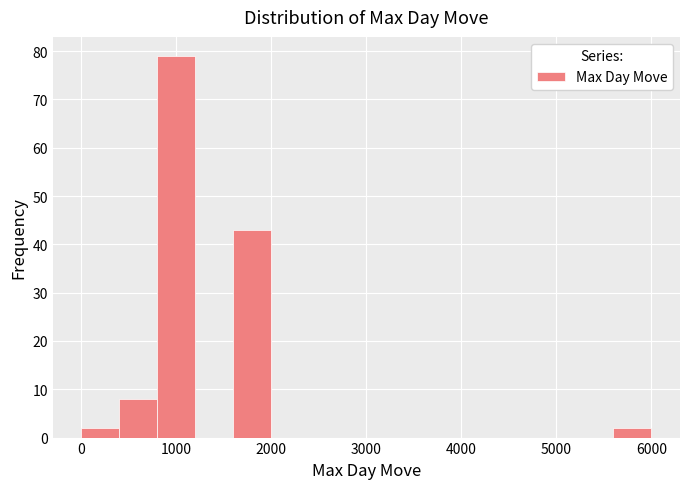

Read against the x-axis, roughly where is the centre of the tallest bar?

1000